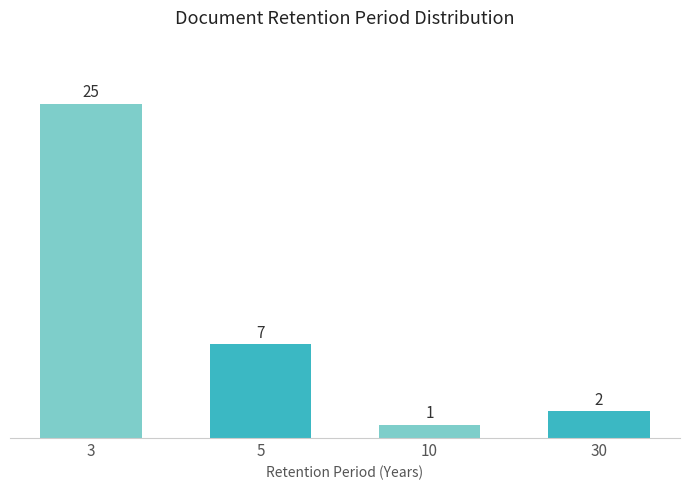

Reading left to right, transcribe all the data shown in this chart.

25	7	1	2